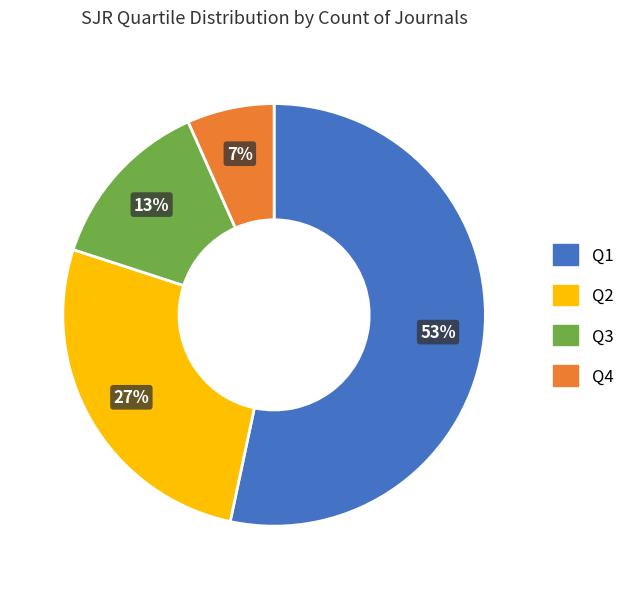

To the nearest percent, what portion does Q3 represent?

13%